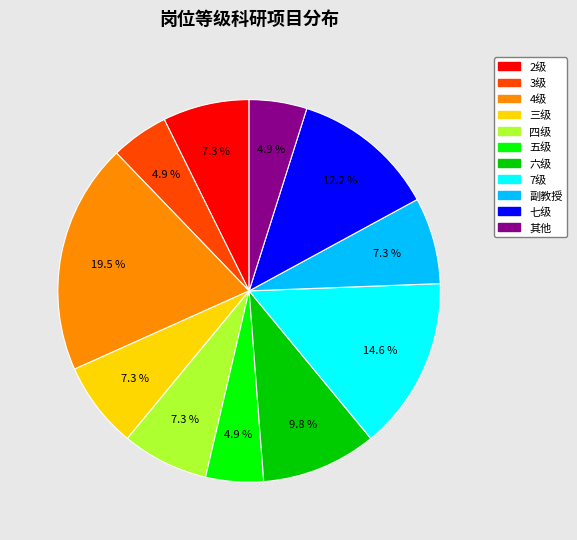

Which slice is the largest?

4级